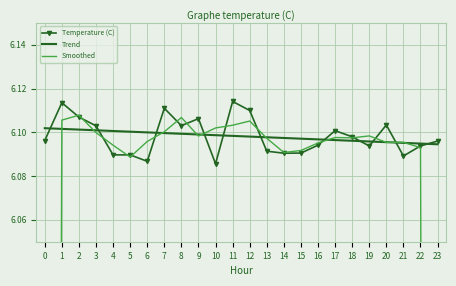

Rank the series by their maximum value, from highest to lowest.

Temperature (C), Smoothed, Trend